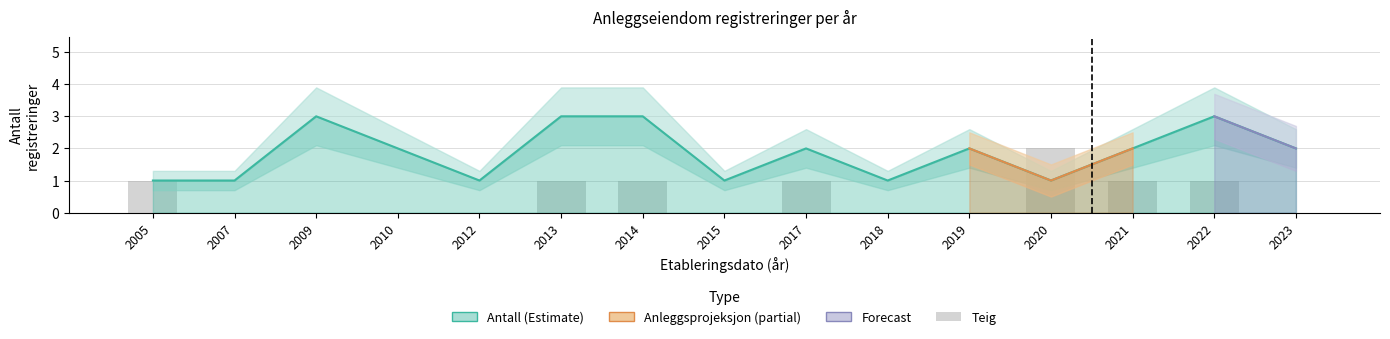

At which label is the value closest to 1?

2005